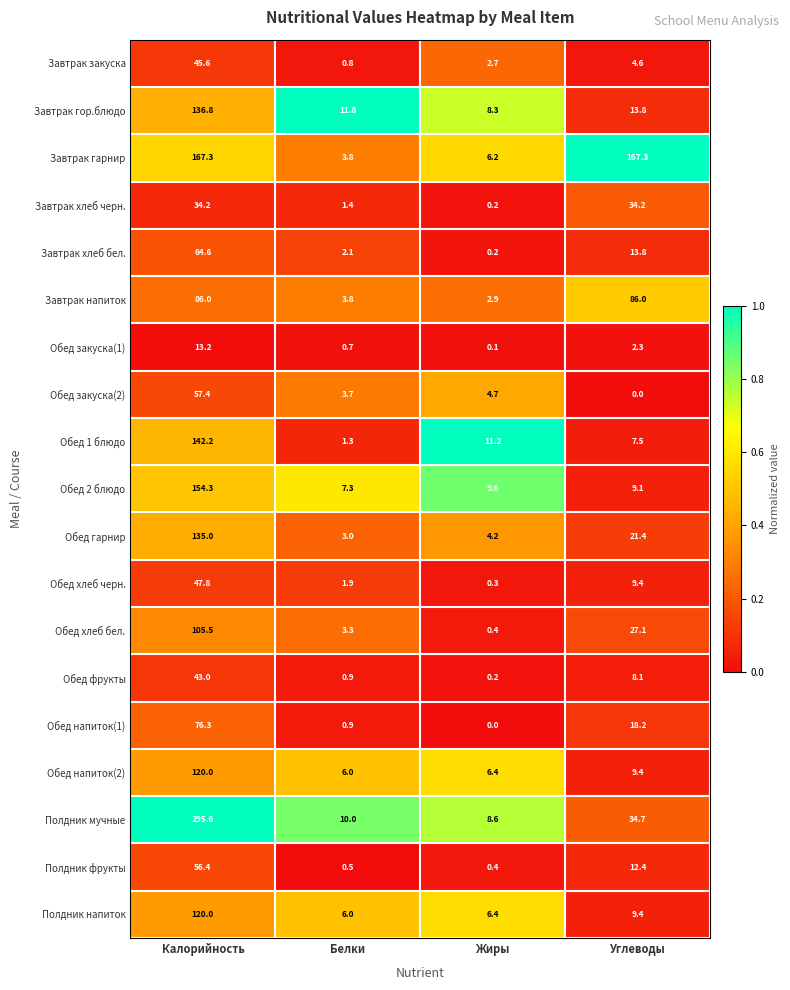

What is the average value of the Полдник мучные series?

87.2